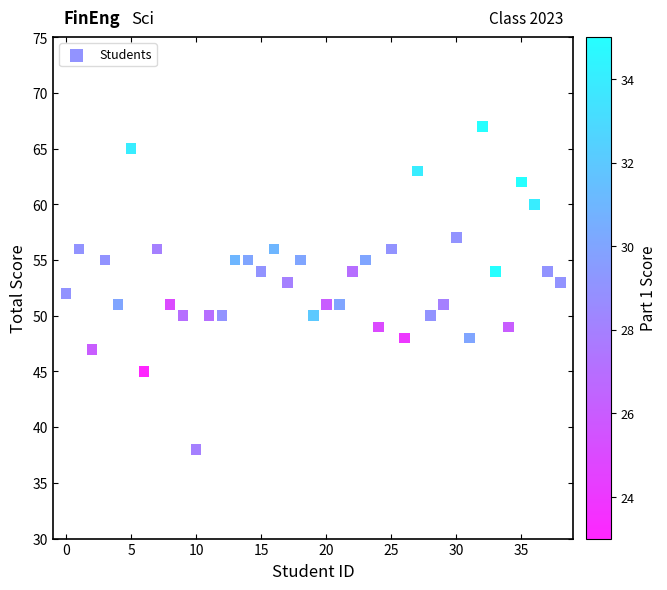

What is the range of Y values (max minus min)?

29